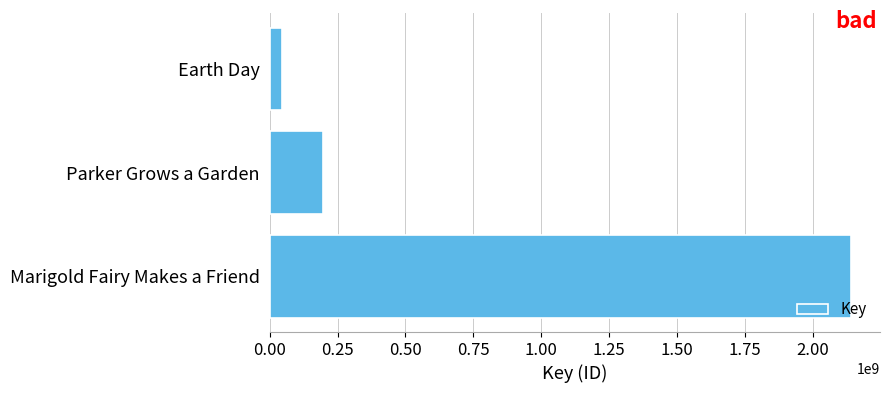

The chart shows a value of 2141119669 at Marigold Fairy Makes a Friend. True or false?

True